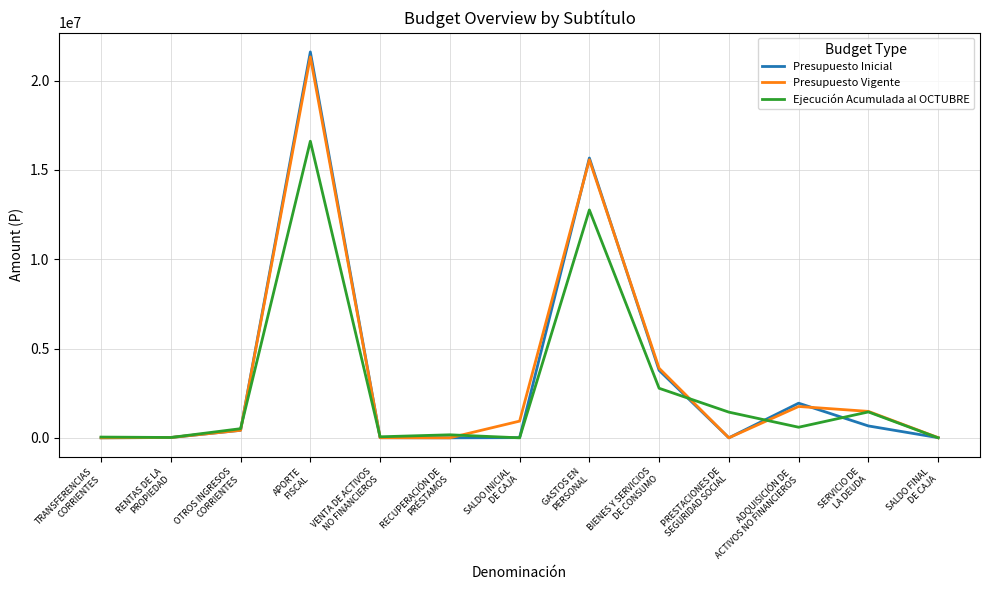

List the series in order of their peak value, highest first.

Presupuesto Inicial, Presupuesto Vigente, Ejecución Acumulada al OCTUBRE